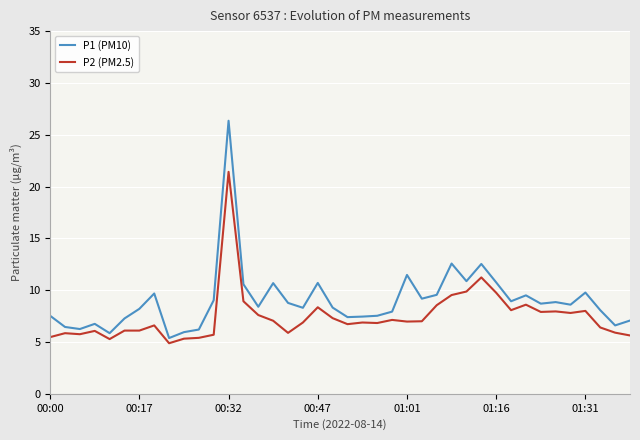

Which series has the widest spread of values?

P1 (PM10)